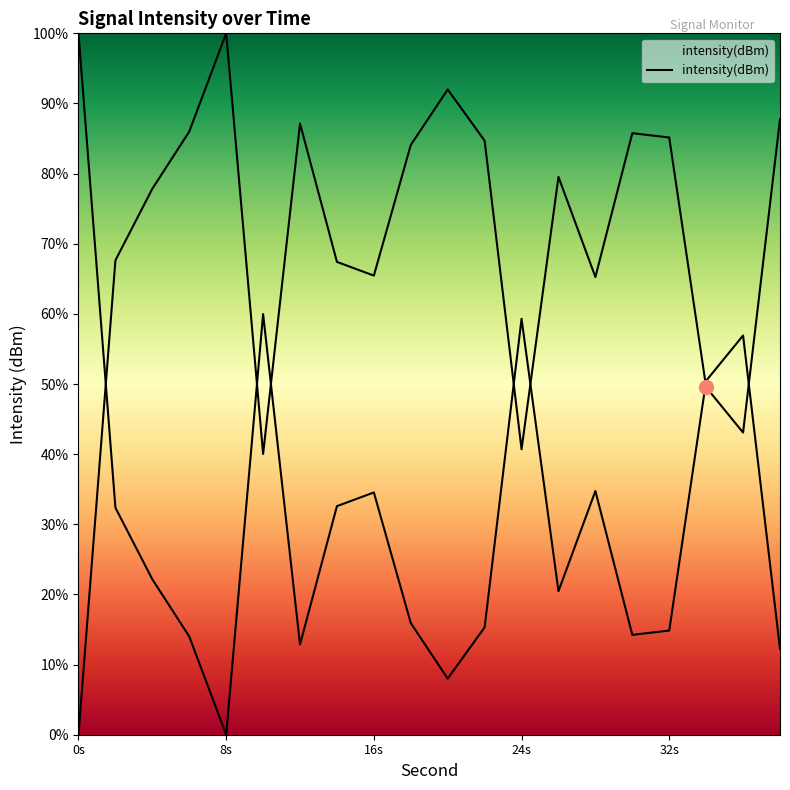

How many interior local peaks (higher than both neighbors) does the data have?

5